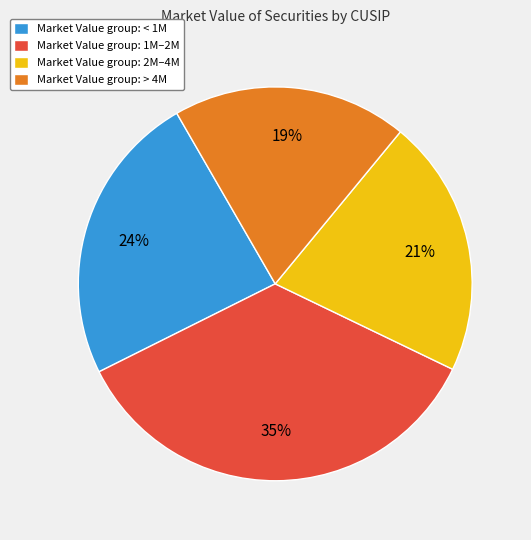

Count the number of slices in the pie.

4